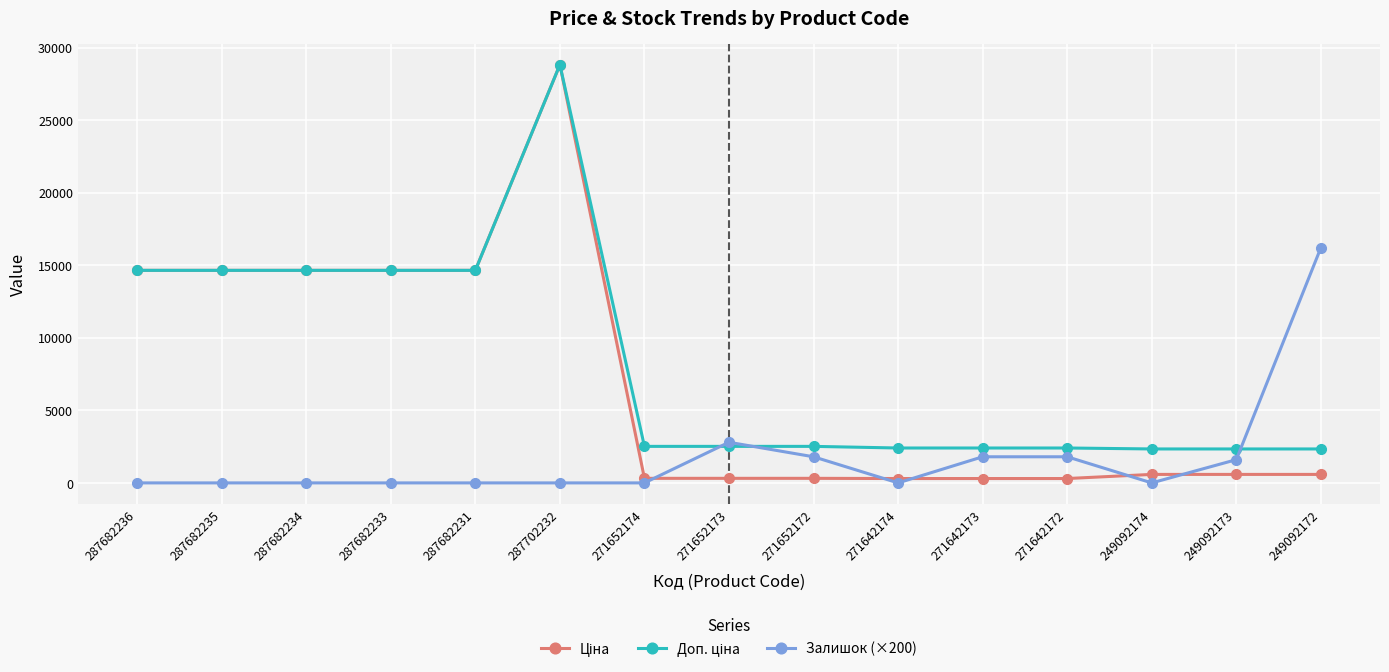

What is the greatest value displayed?

28821.8